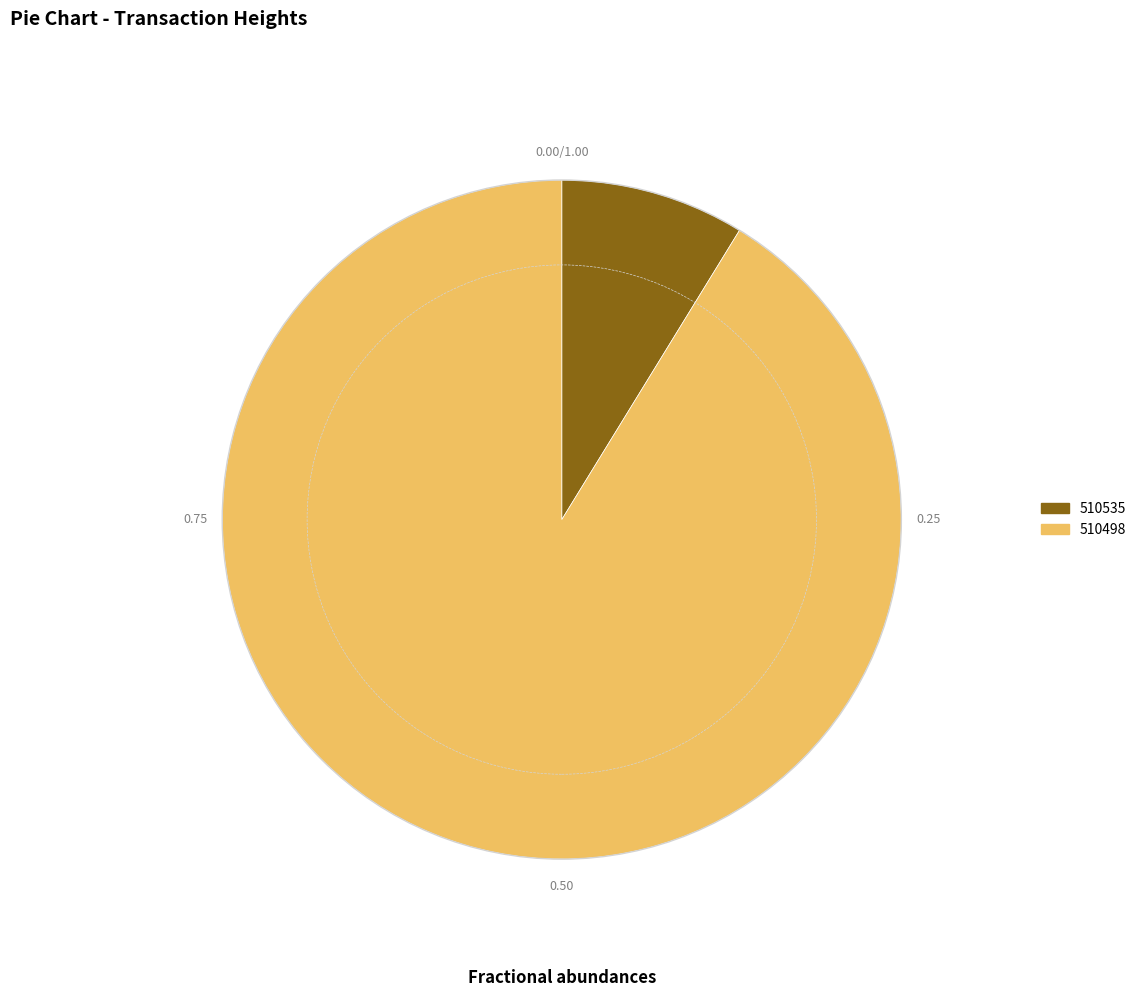

Is the sum of 510535 and 510498 greater than half?

Yes